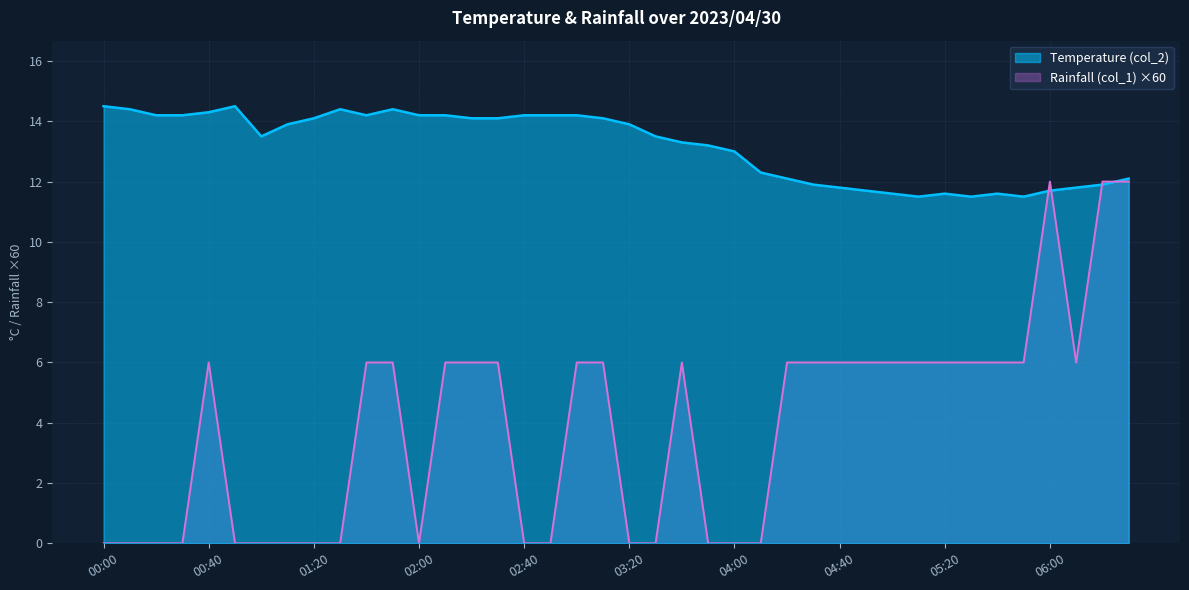

How many series are shown in this chart?

2